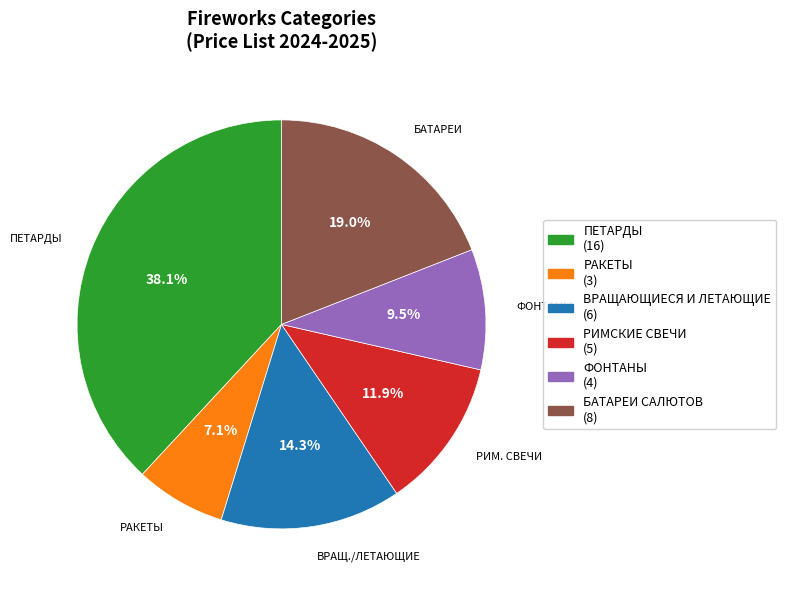

Does any single category account for the majority?

No